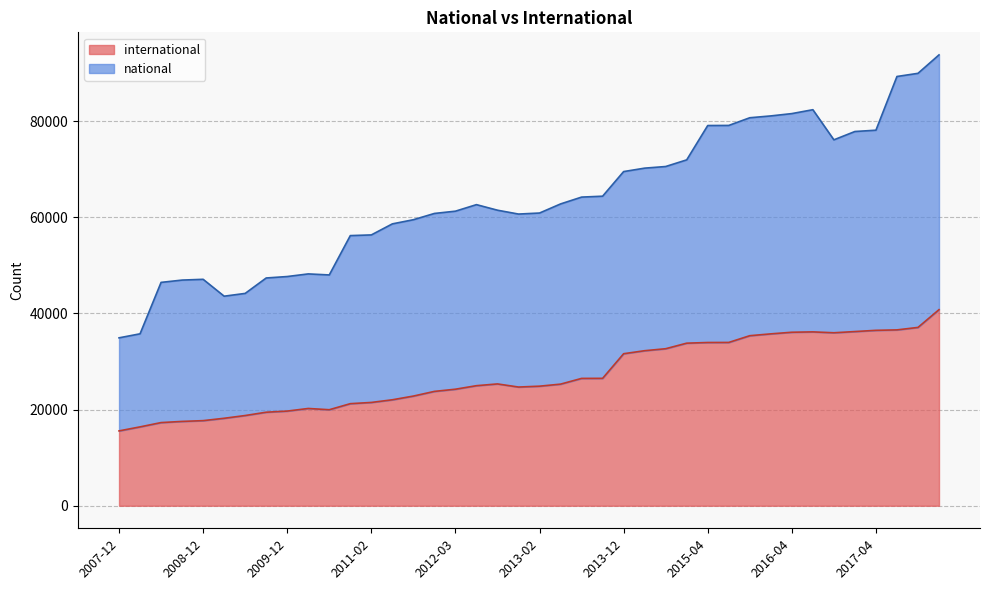

What is the difference between the maximum and minimum values?

25213